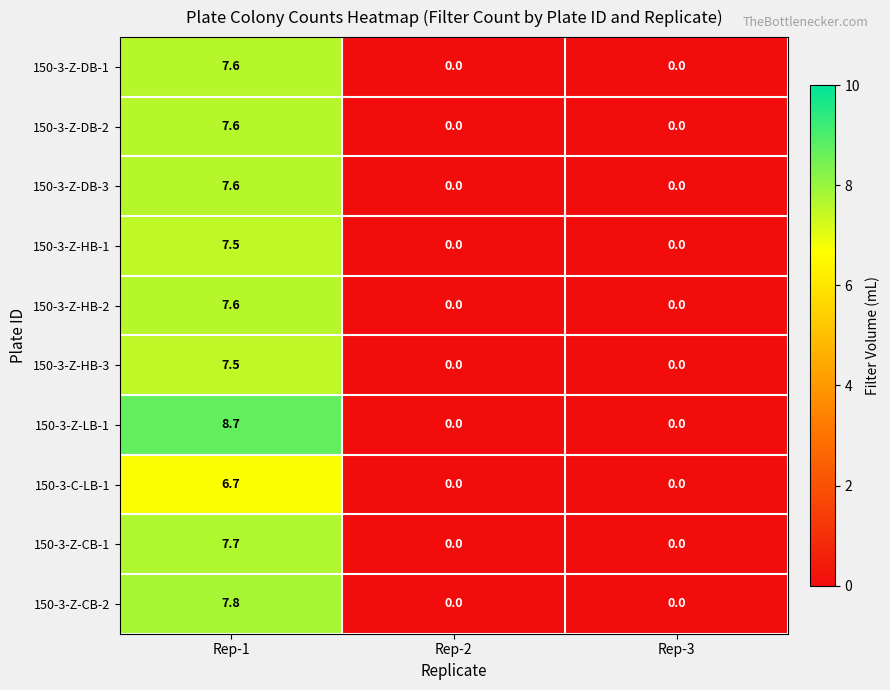

Reading left to right, what are all the values shown in this chart?

150-3-Z-DB-1: Rep-1=7.6	Rep-2=0.0	Rep-3=0.0
150-3-Z-DB-2: Rep-1=7.6	Rep-2=0.0	Rep-3=0.0
150-3-Z-DB-3: Rep-1=7.6	Rep-2=0.0	Rep-3=0.0
150-3-Z-HB-1: Rep-1=7.5	Rep-2=0.0	Rep-3=0.0
150-3-Z-HB-2: Rep-1=7.6	Rep-2=0.0	Rep-3=0.0
150-3-Z-HB-3: Rep-1=7.5	Rep-2=0.0	Rep-3=0.0
150-3-Z-LB-1: Rep-1=8.7	Rep-2=0.0	Rep-3=0.0
150-3-C-LB-1: Rep-1=6.7	Rep-2=0.0	Rep-3=0.0
150-3-Z-CB-1: Rep-1=7.7	Rep-2=0.0	Rep-3=0.0
150-3-Z-CB-2: Rep-1=7.8	Rep-2=0.0	Rep-3=0.0